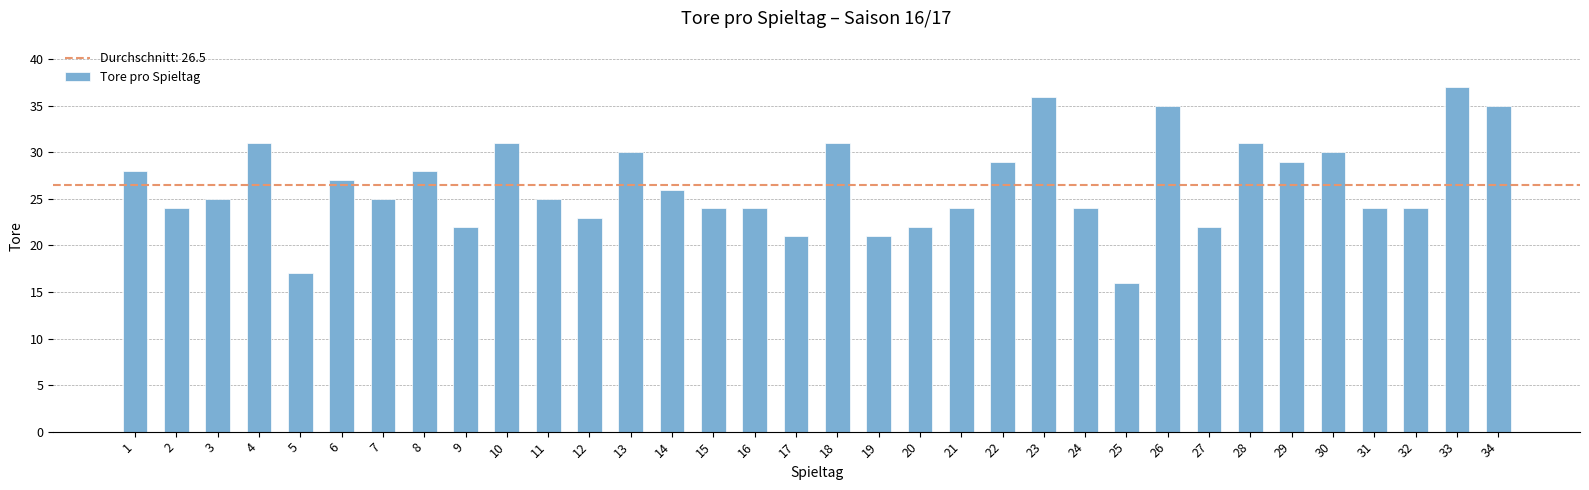

Is it true that the value at 19 is 21?

True